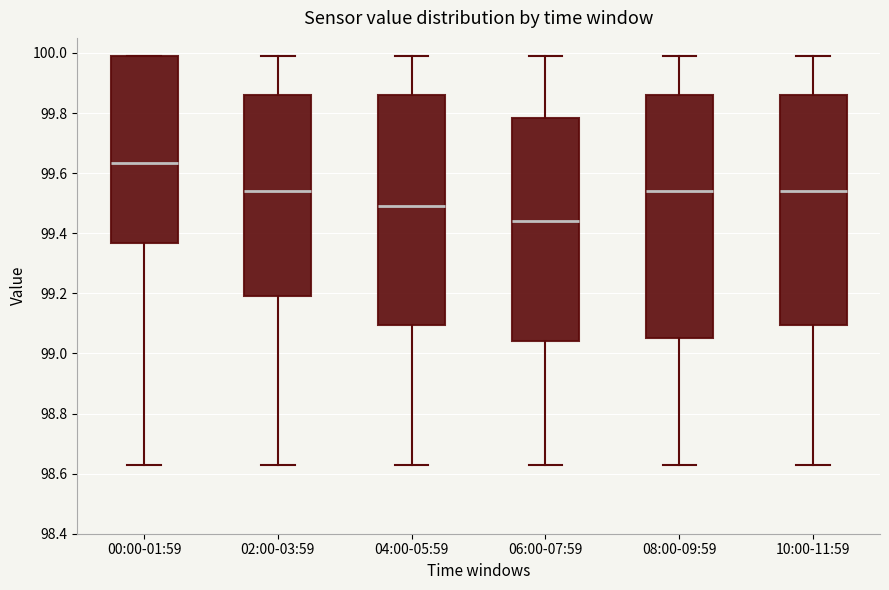

Which box is the tallest, from its lower edge to its upper edge?

08:00-09:59